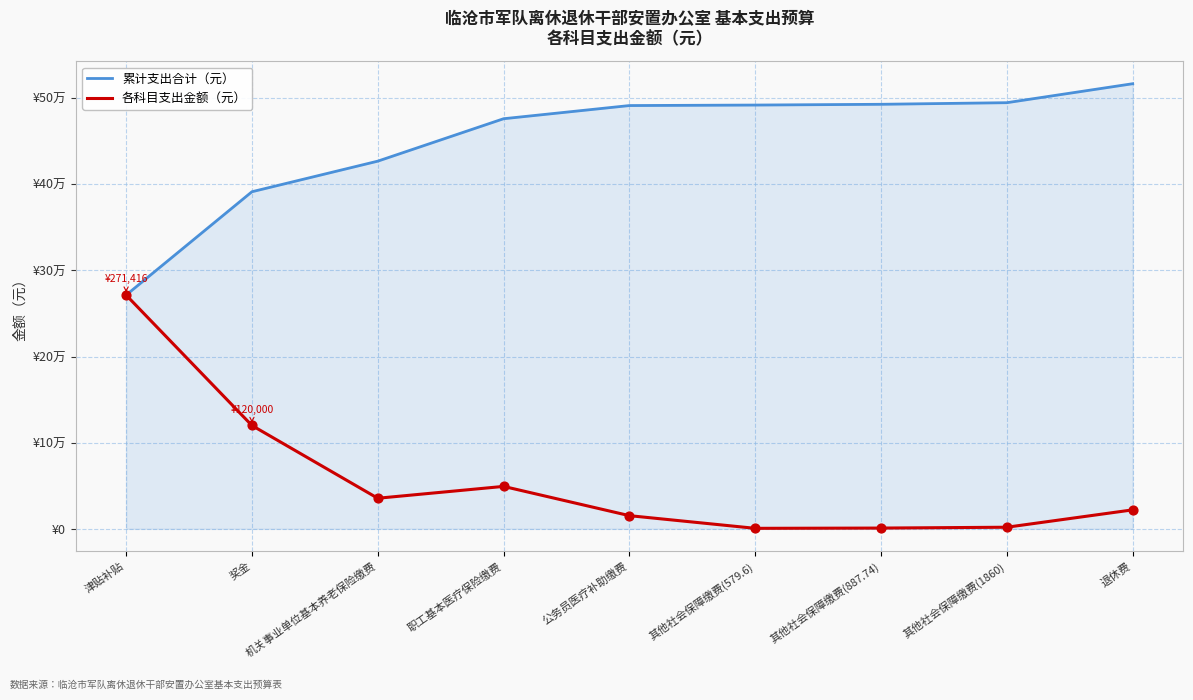

At how many categories does at least one series exceed 57488?

9